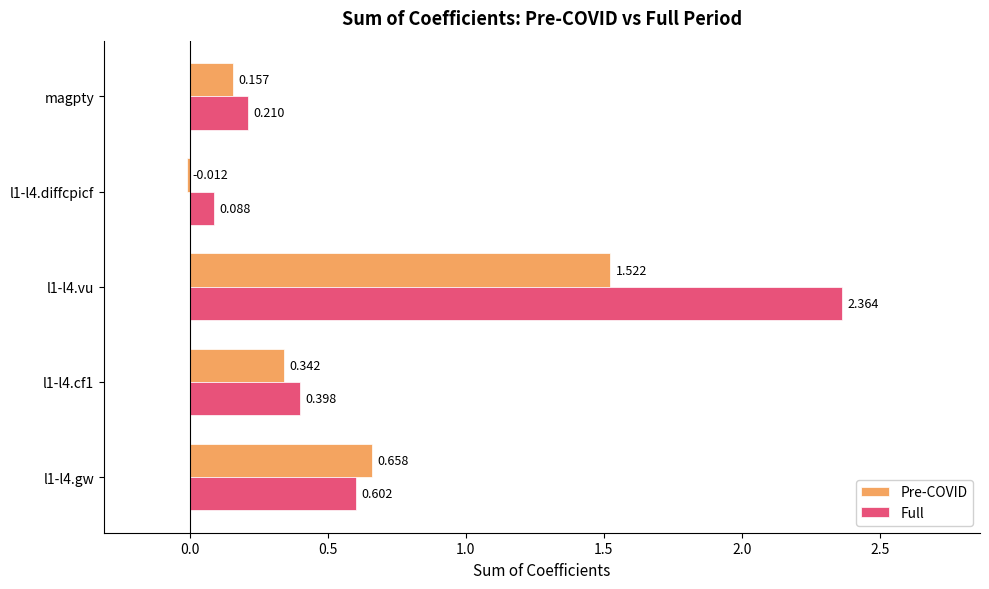

List the series in order of their overall mean, lowest first.

Pre-COVID, Full